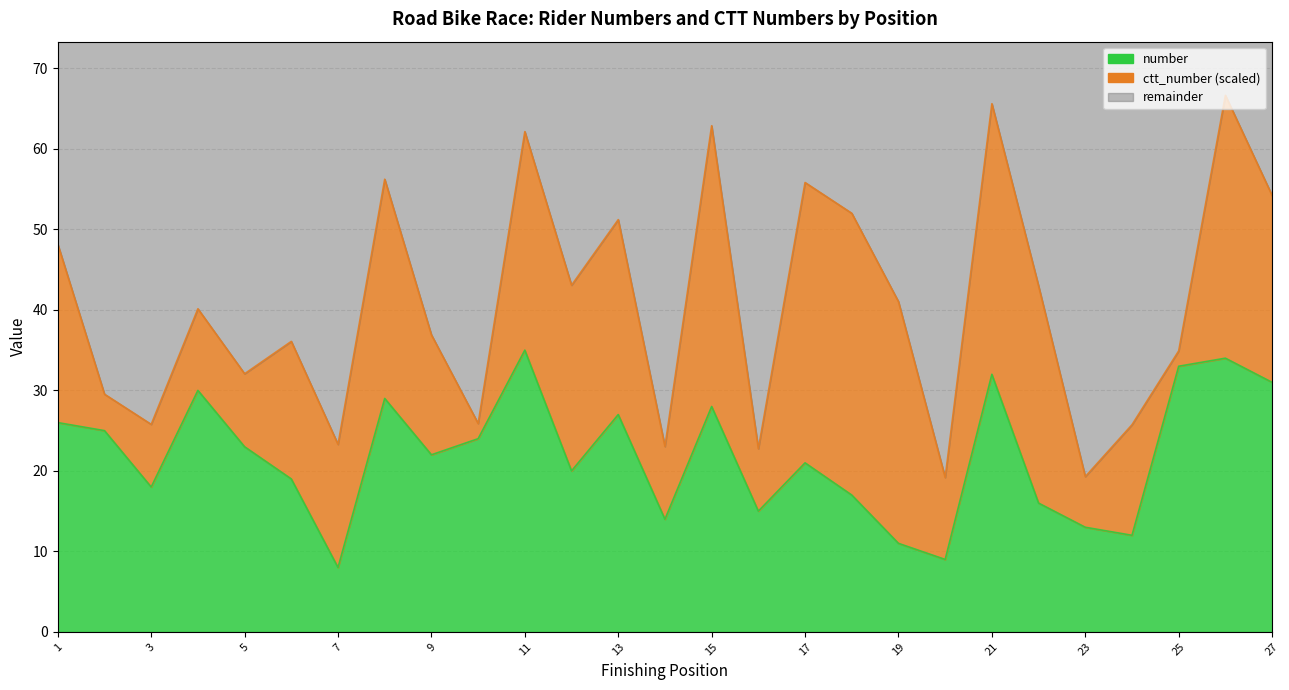

At which category does the data reach its first local valley?

3